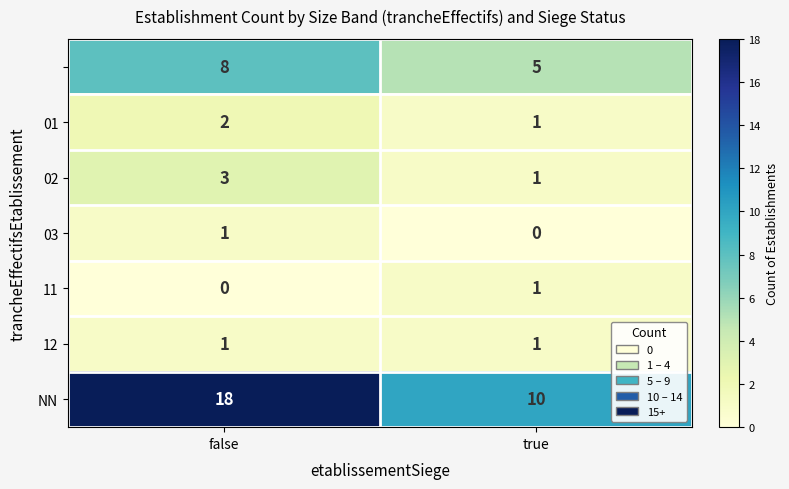

Which category has the highest value across all series?

false